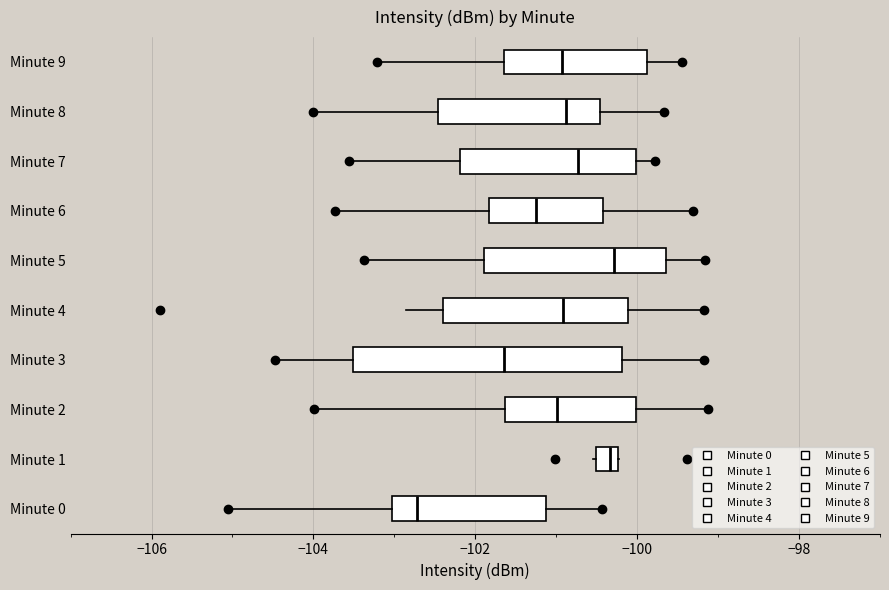

Comparing the boxes themselves (not the whiskers), which one is the widest?

Minute 3